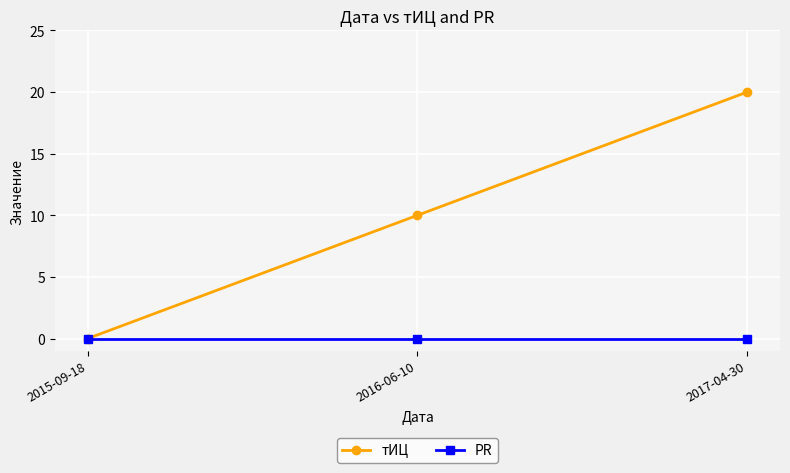

What is the difference between the highest and lowest values at 2017-04-30?

20